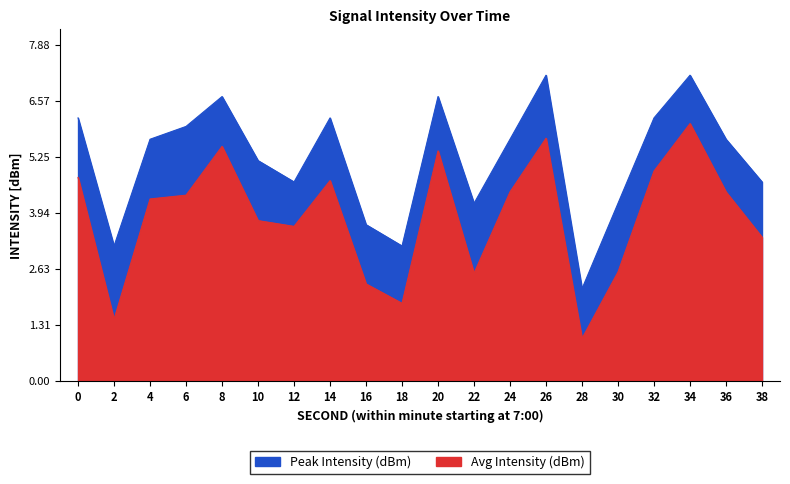

In Peak Intensity (dBm), how many points are lower than both neighbors (excluding endpoints)?

5